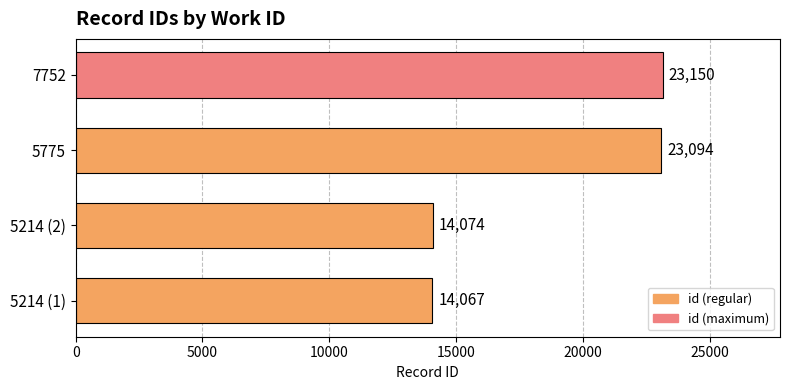

List the labels in order of value, smallest first.

5214 (1), 5214 (2), 5775, 7752